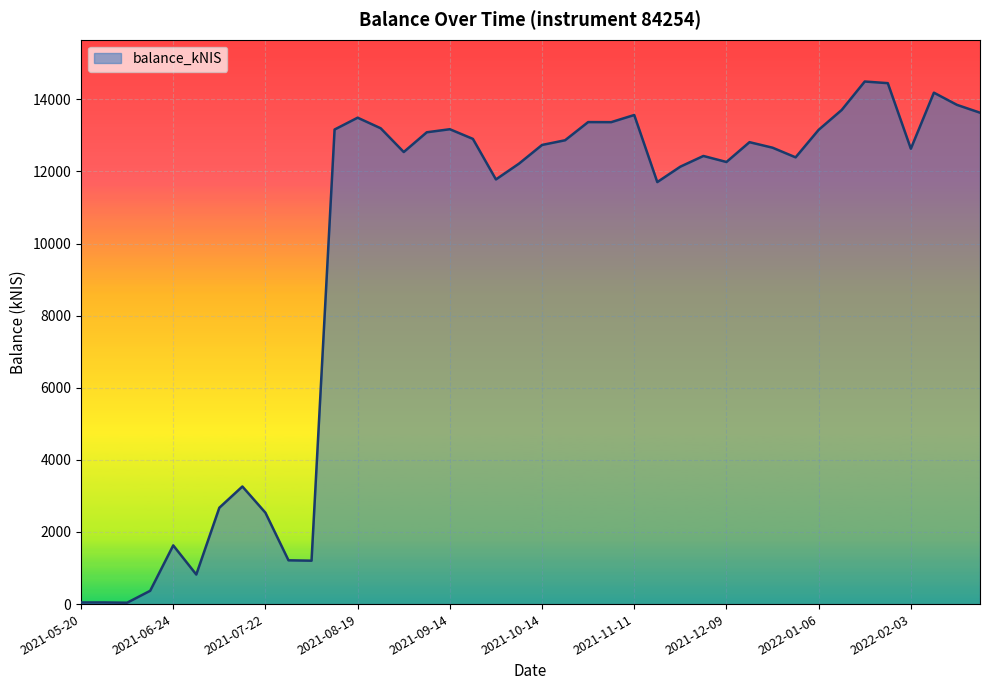

What is the difference between the maximum and minimum values?

14456.4